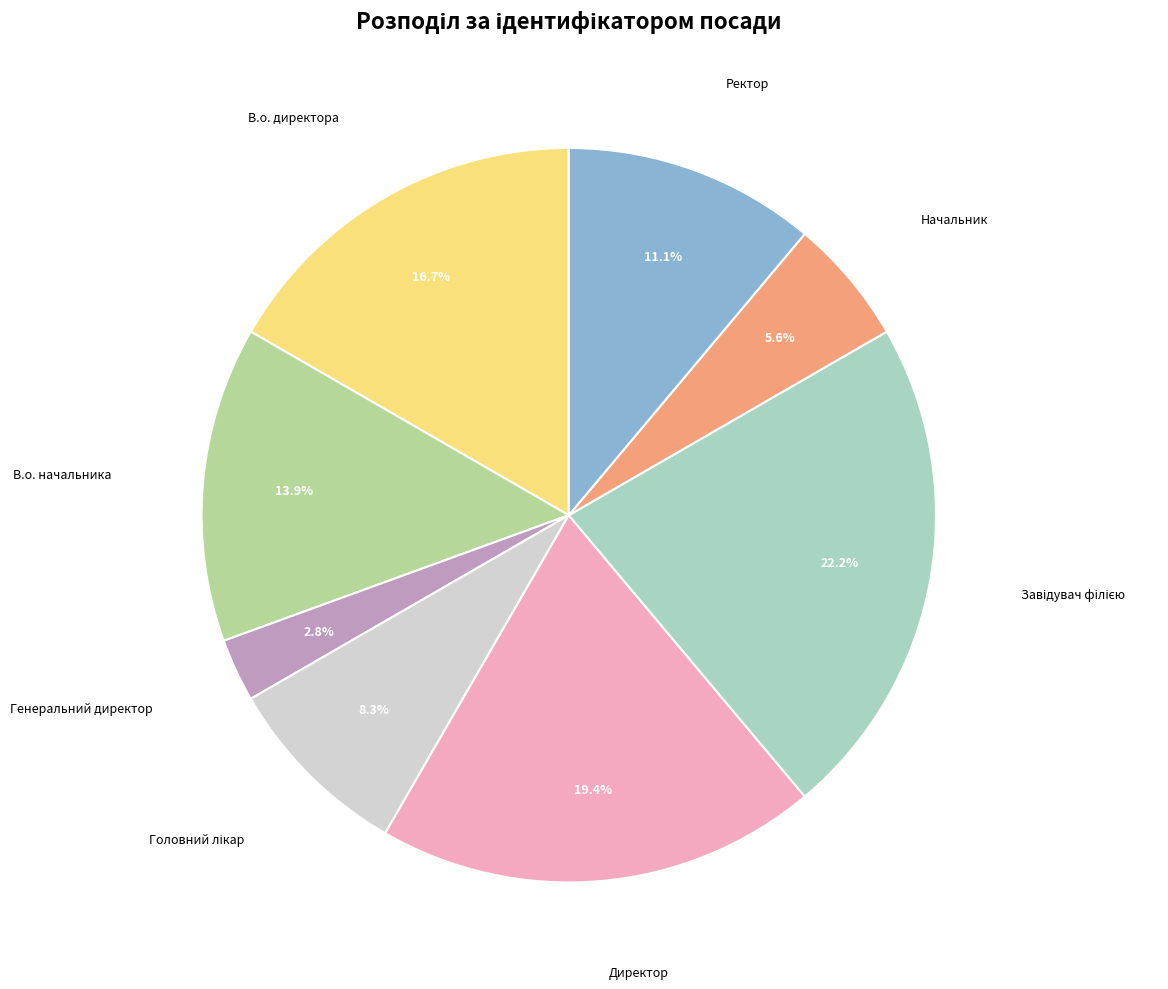

Is there any slice that represents more than half of the pie?

No